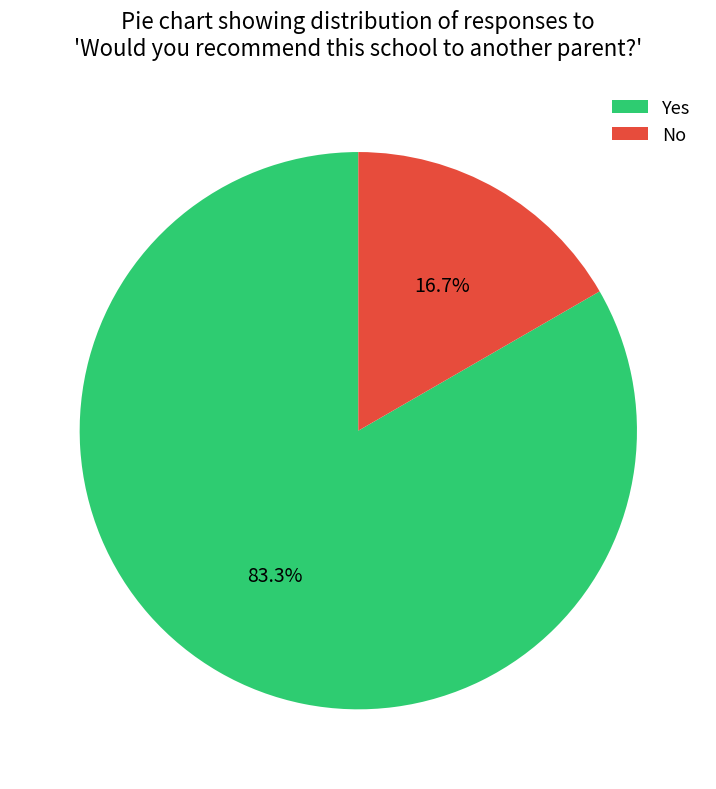

Combined, do Yes and No account for over 50%?

Yes